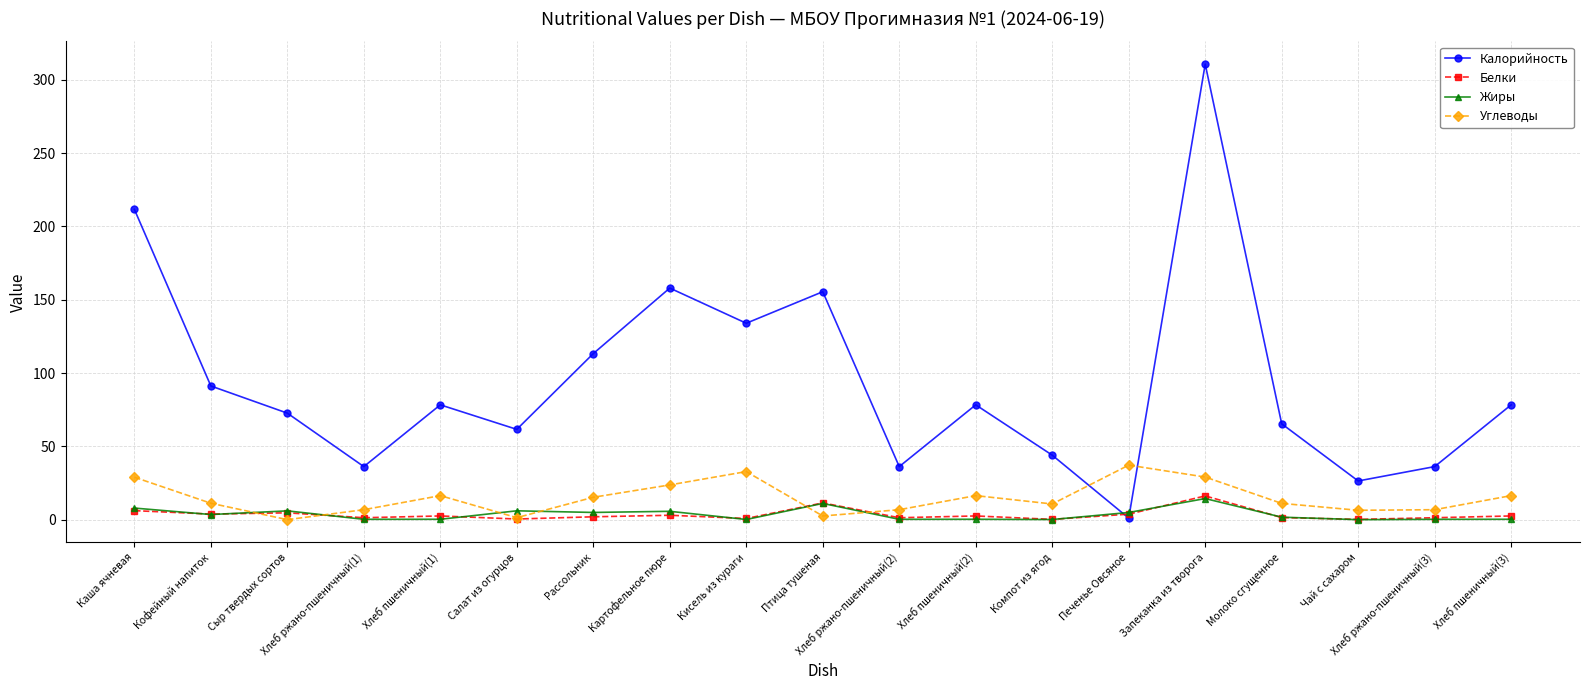

Is the value of Жиры at Хлеб ржано-пшеничный(1) greater than the value of Калорийность at Кисель из кураги?

No